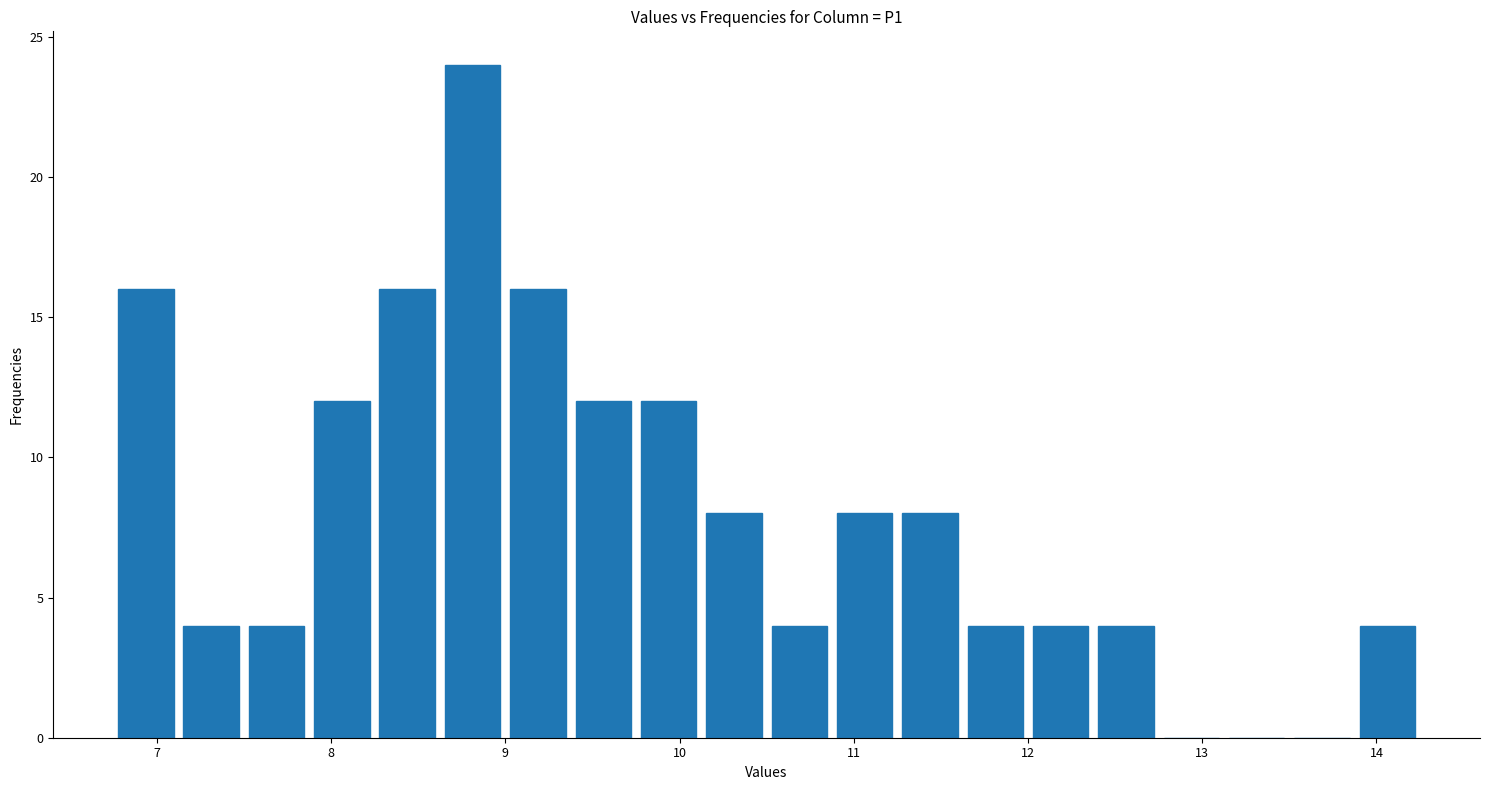

Read against the x-axis, roughly where is the centre of the tallest bar?

8.8